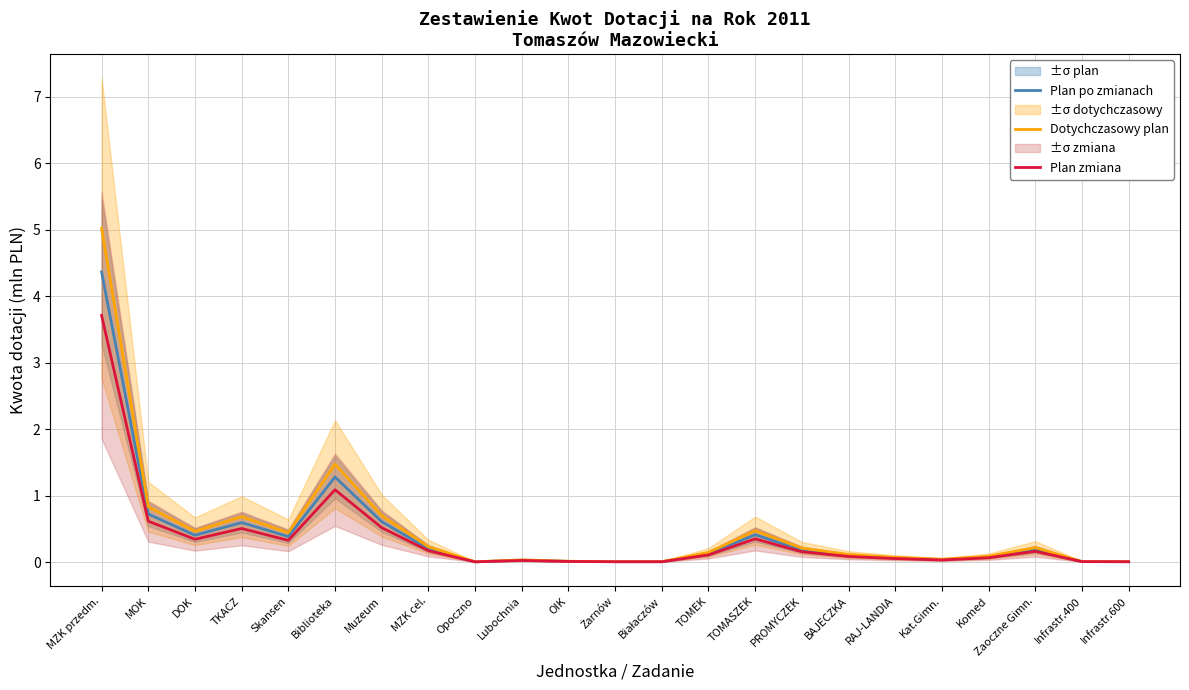

What is the average value of the Plan po zmianach series?

0.4